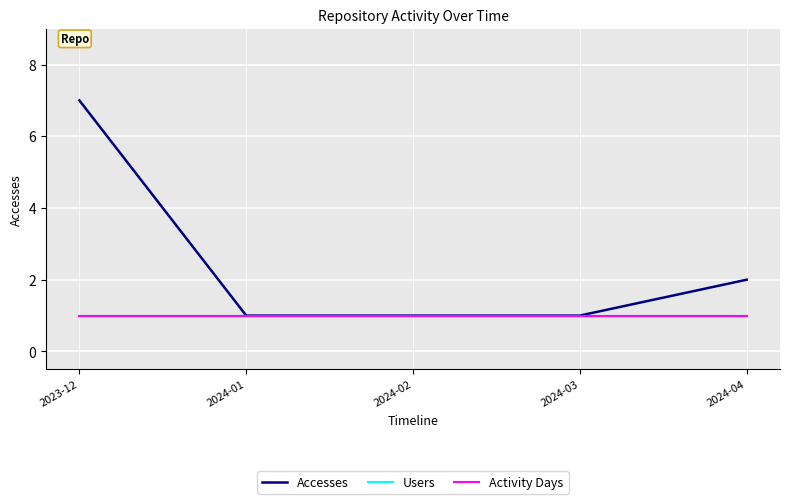

Is this an area chart (filled region under the line)?

No